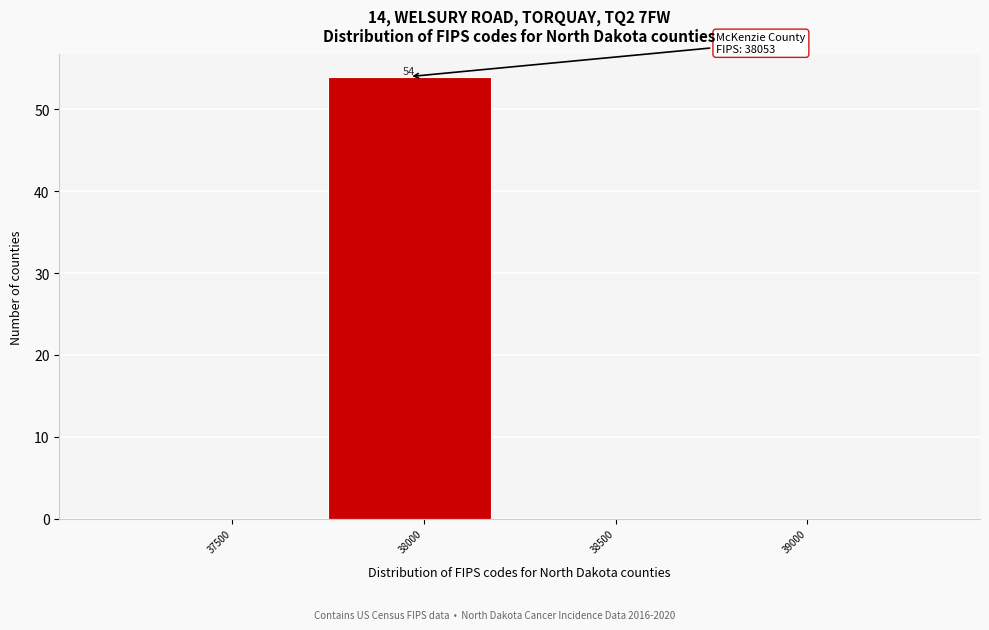

Reading right to left, transcribe all the data shown in this chart.

39000=0	38500=0	38000=54	37500=0